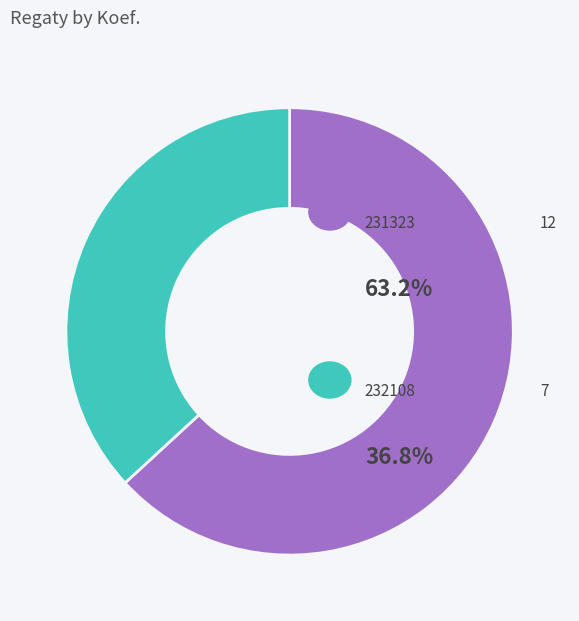

How many slices are in this pie chart?

2